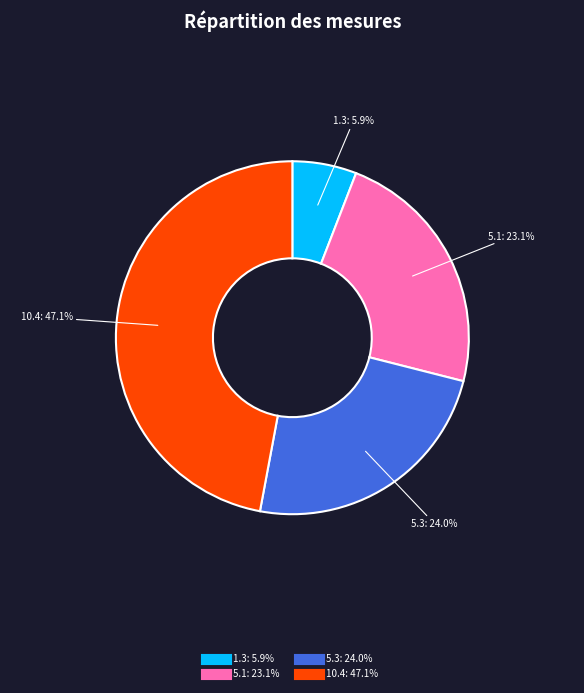

What is the smallest slice in the pie chart?

1.3